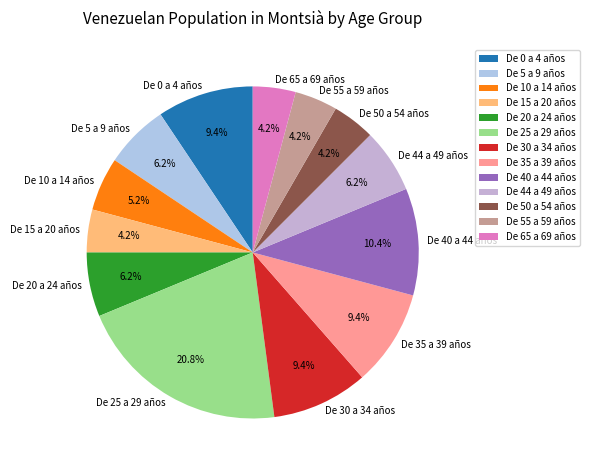

To the nearest percent, what is the difference between the largest and smallest slice percentages?

17%